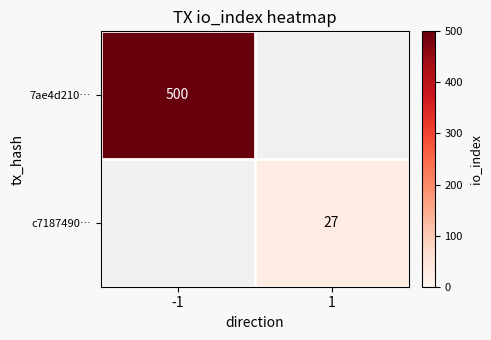

The c7187490… series shows 37 at 1. True or false?

False